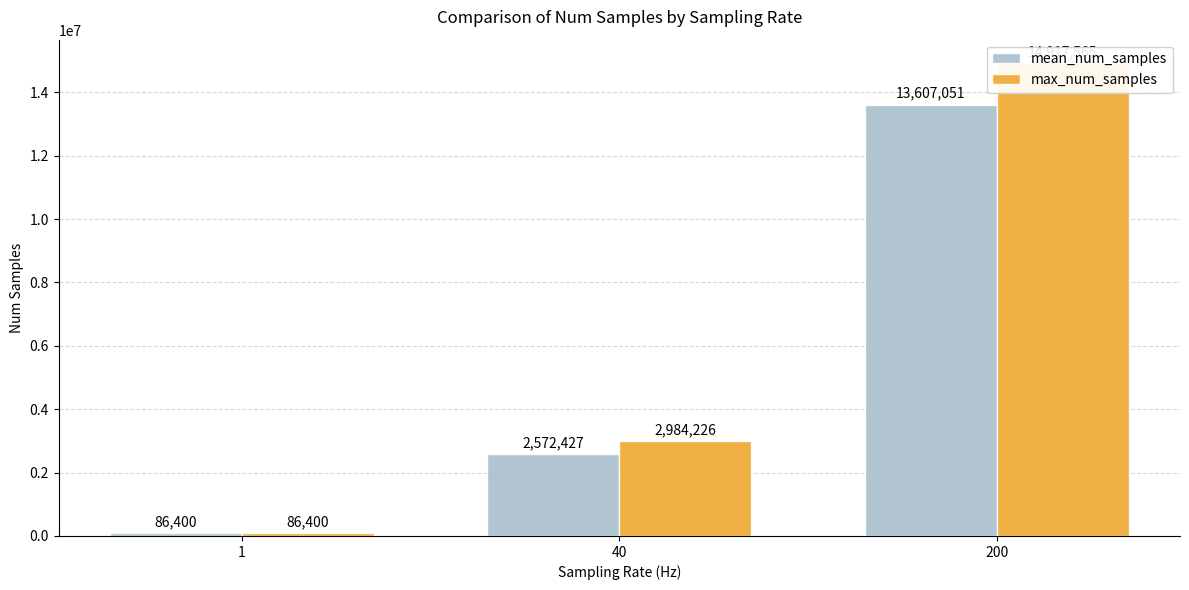

Rank the series at 40 from highest to lowest value.

max_num_samples, mean_num_samples